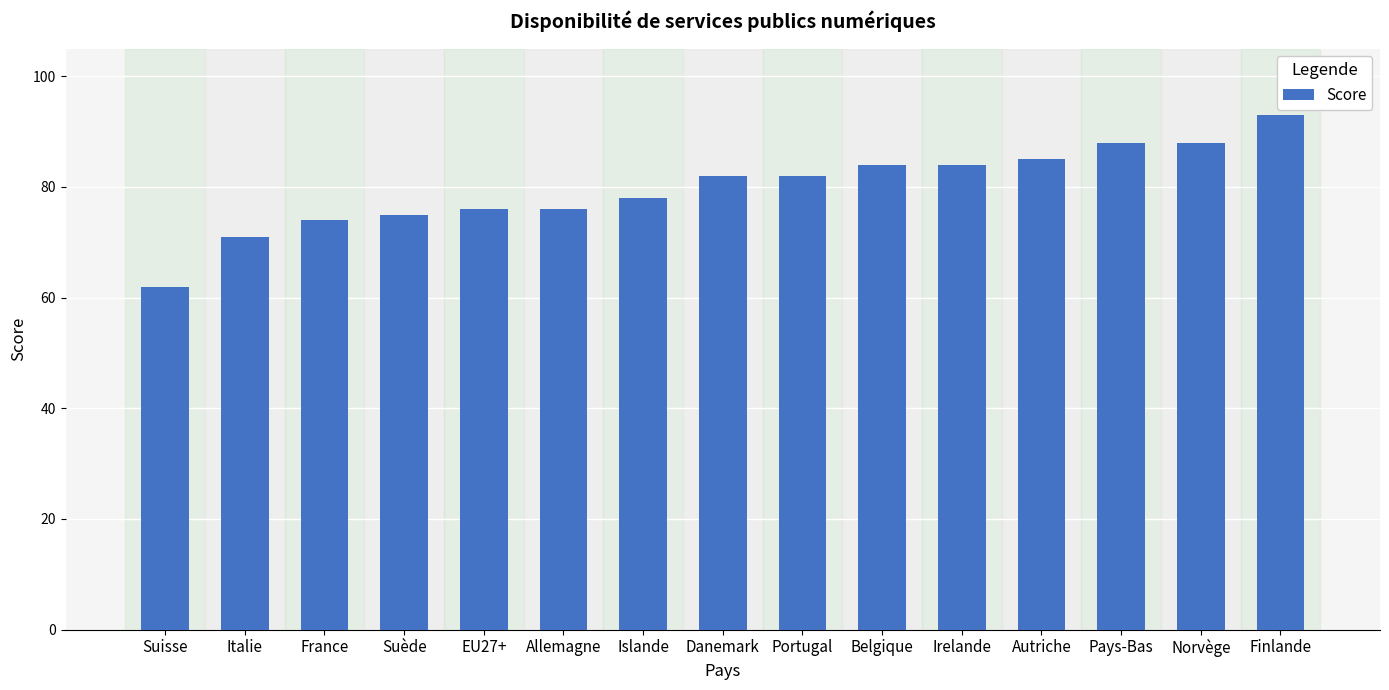

Approximately how many times larger is the value at Italie compared to Norvège?

0.8